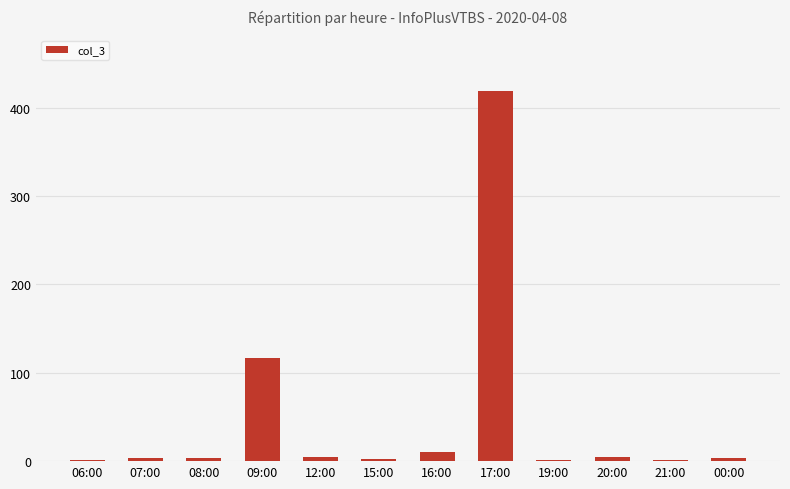

How many data points does each series have?

12